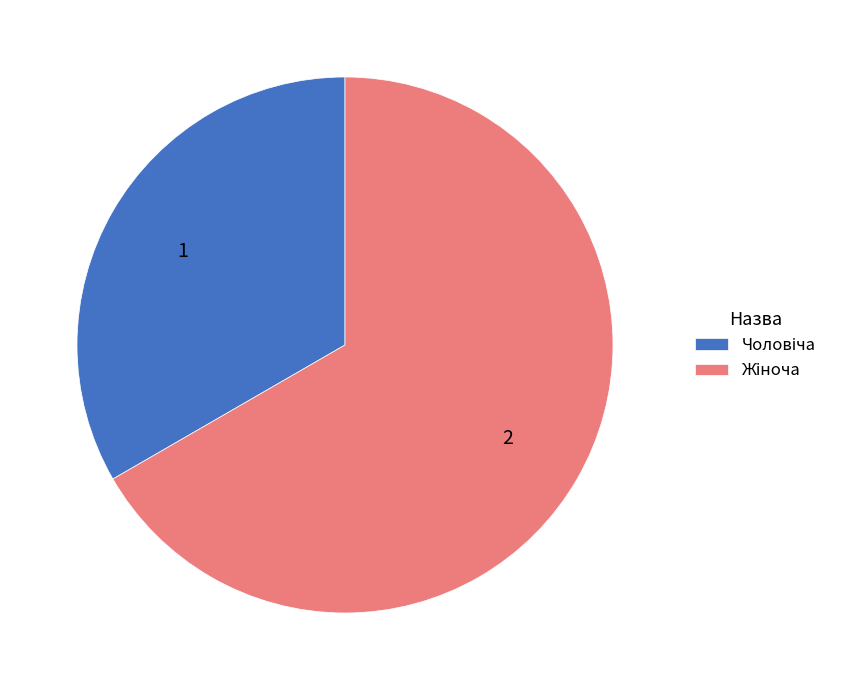

Does any single category account for the majority?

Yes